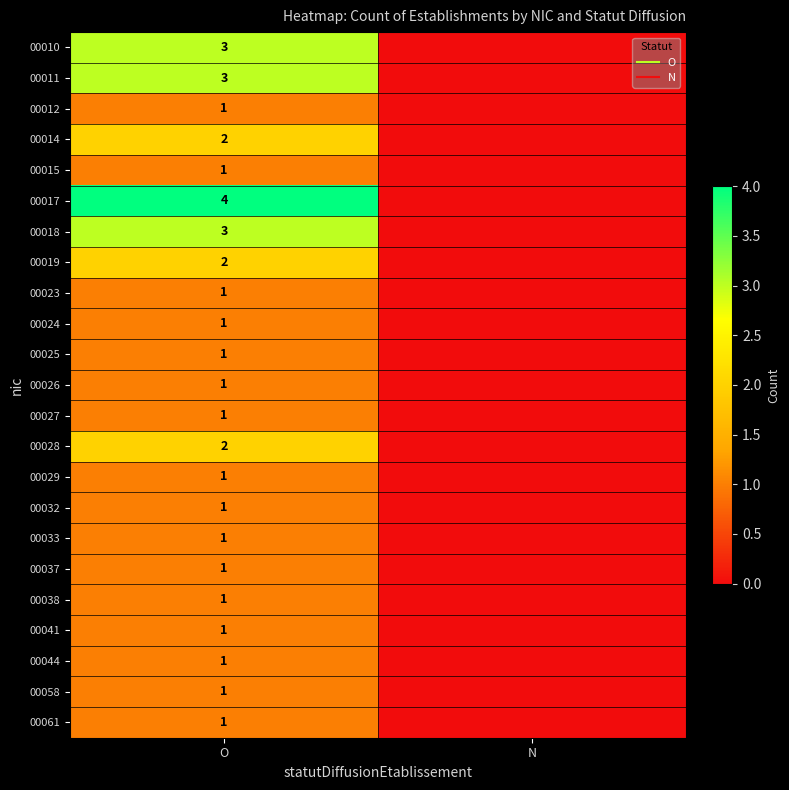

What is the maximum value for 00026?

1